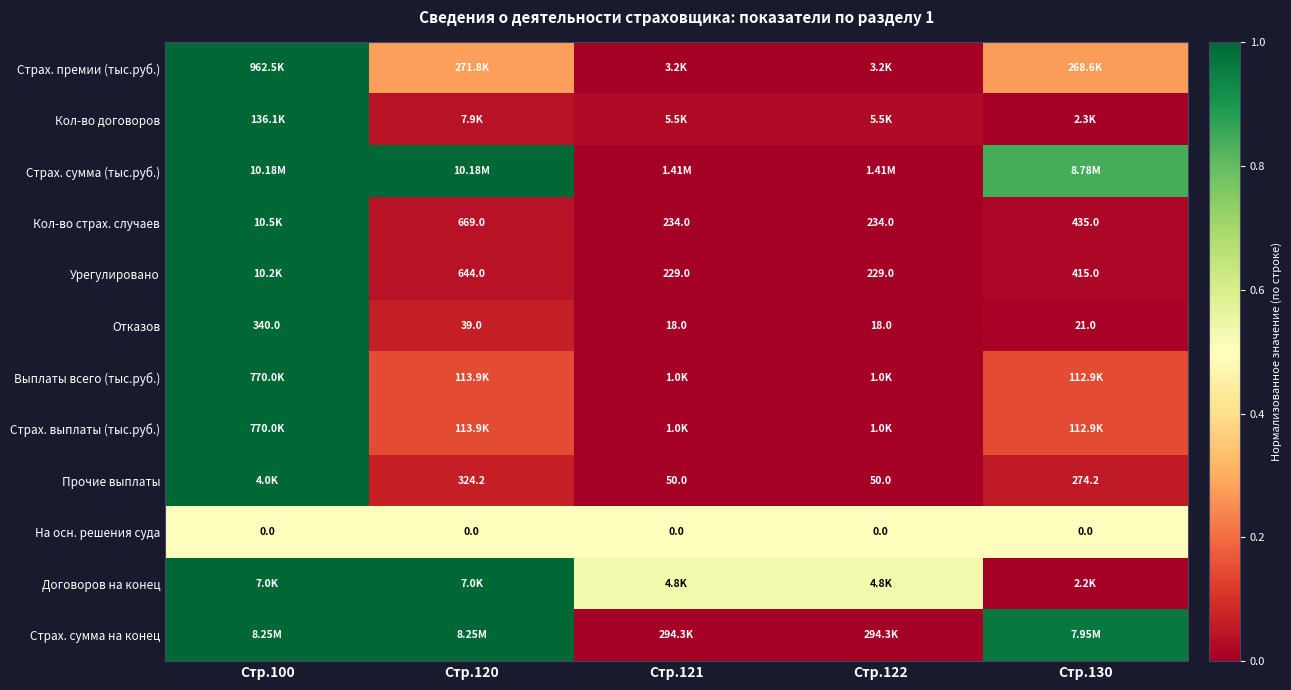

Which has a higher value, Стр.122 or Стр.100?

Стр.100